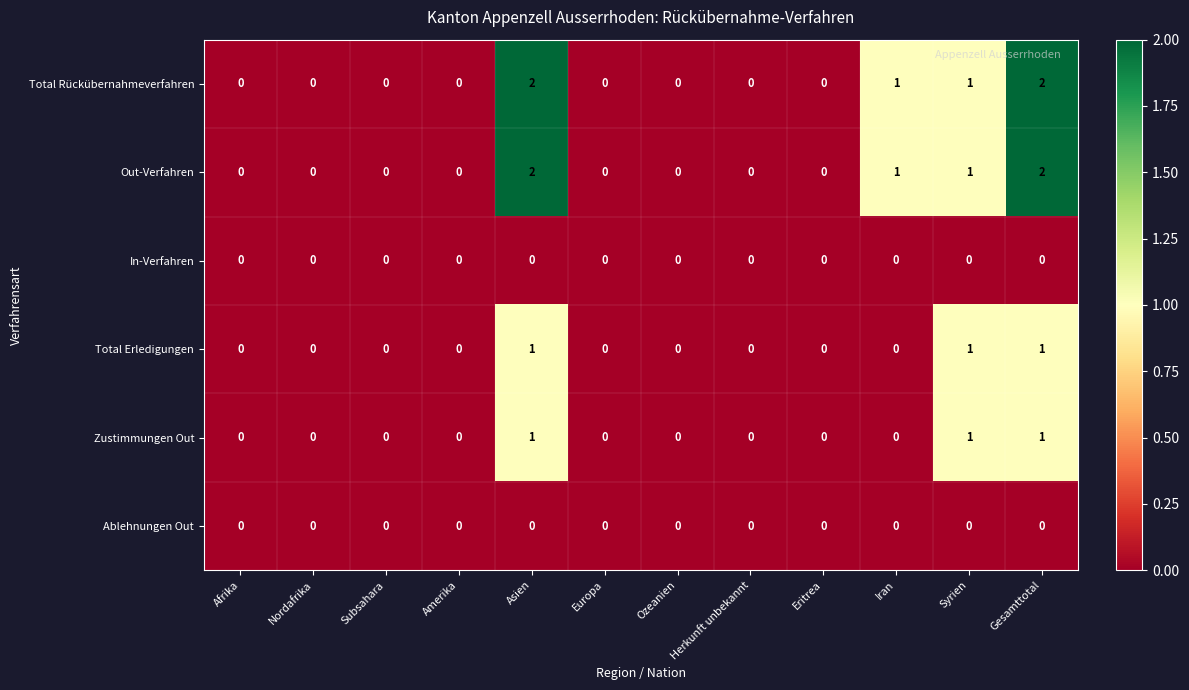

What is the sum of all Total Rückübernahmeverfahren values?

6